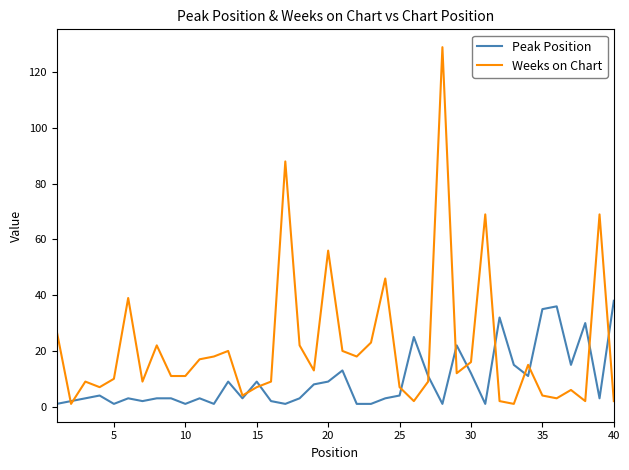

What is the average value of the Weeks on Chart series?

21